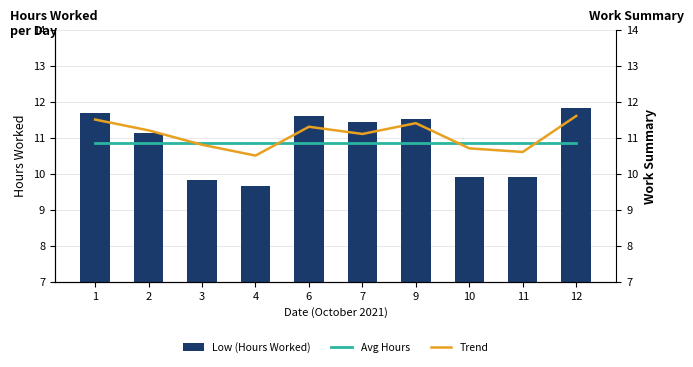

True or false: Low (Hours Worked) has a value of 14.2 at 4.

False